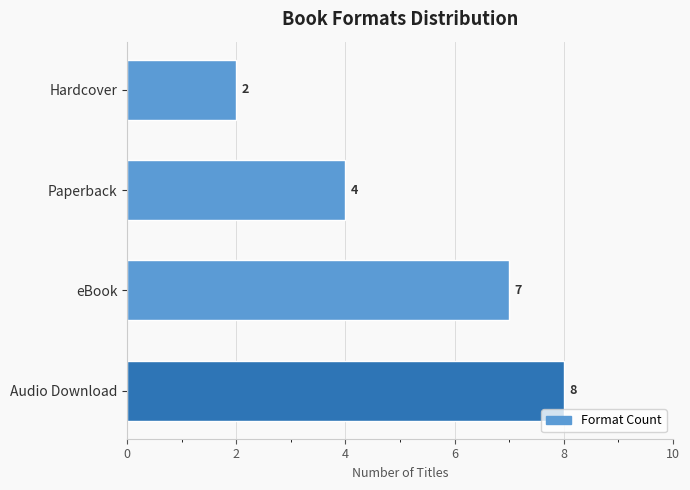

What is the average value?

5